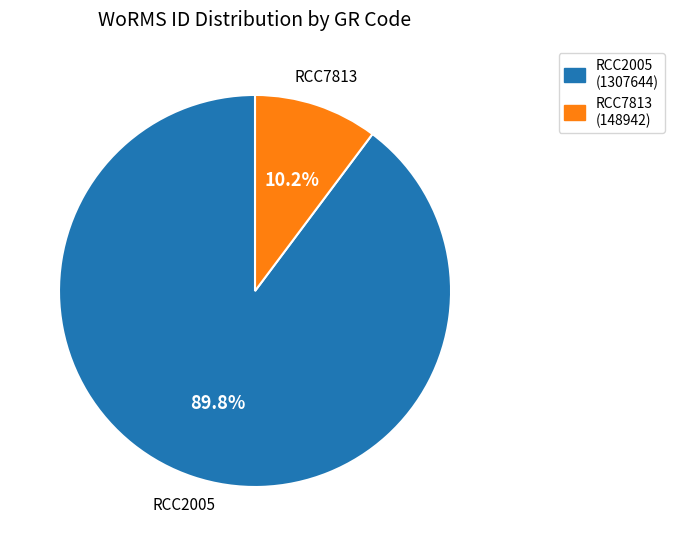

What is the smallest slice in the pie chart?

RCC7813